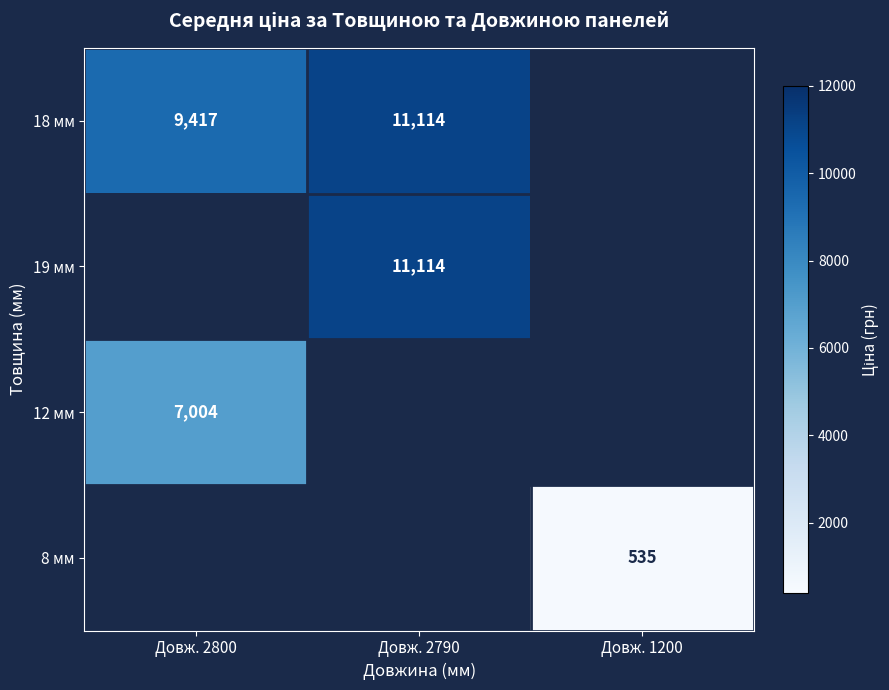

The value of 19 мм at Довж. 2790 is 11113.6. True or false?

True